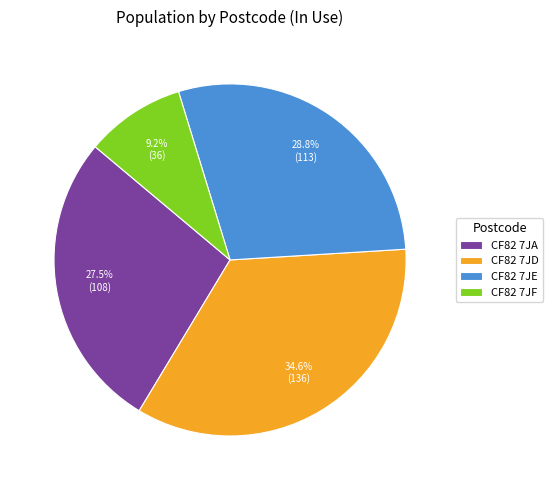

The CF82 7JF slice represents 1% of the pie. True or false?

False